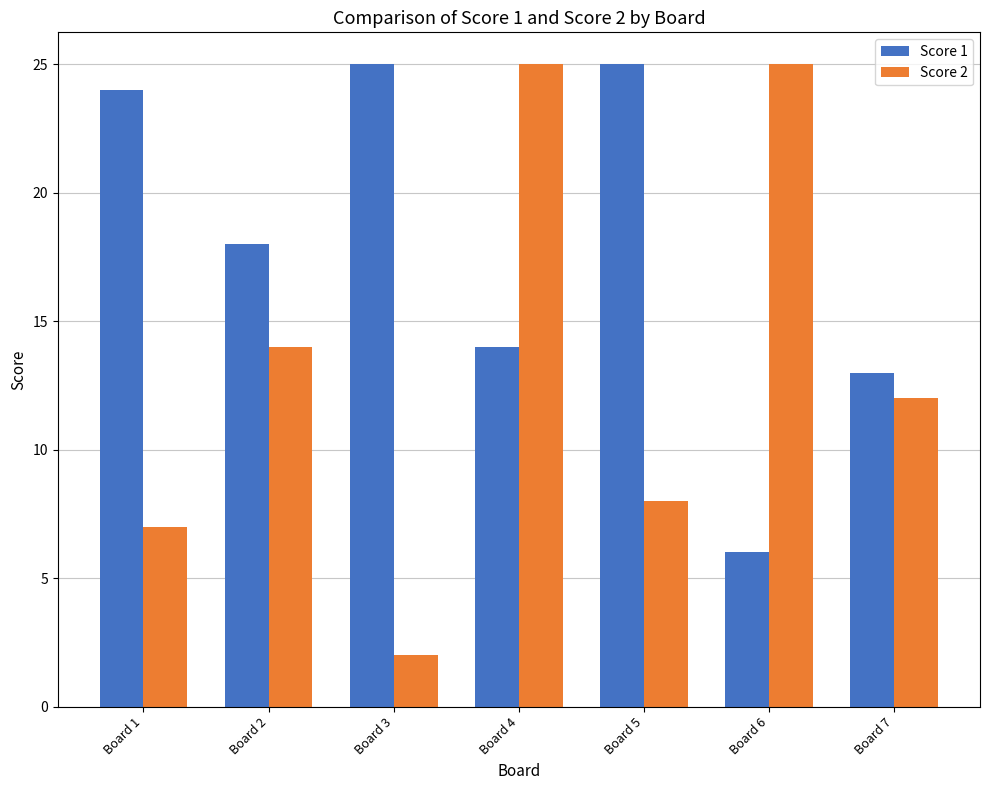

What is the total value across all series at Board 4?

39